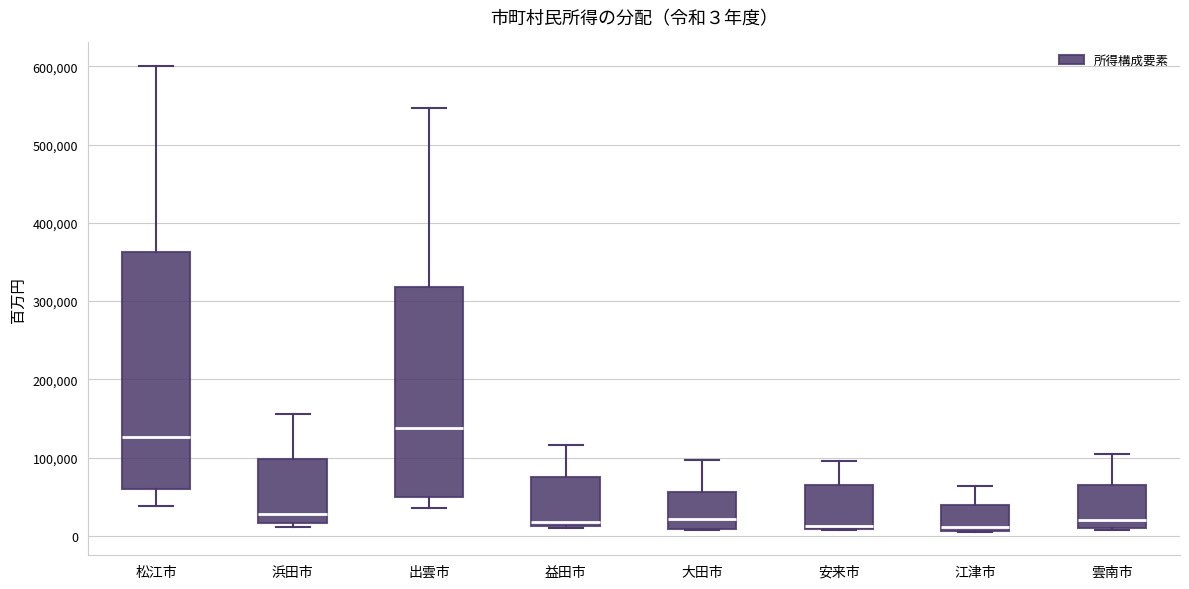

Comparing the boxes themselves (not the whiskers), which one is the tallest?

松江市